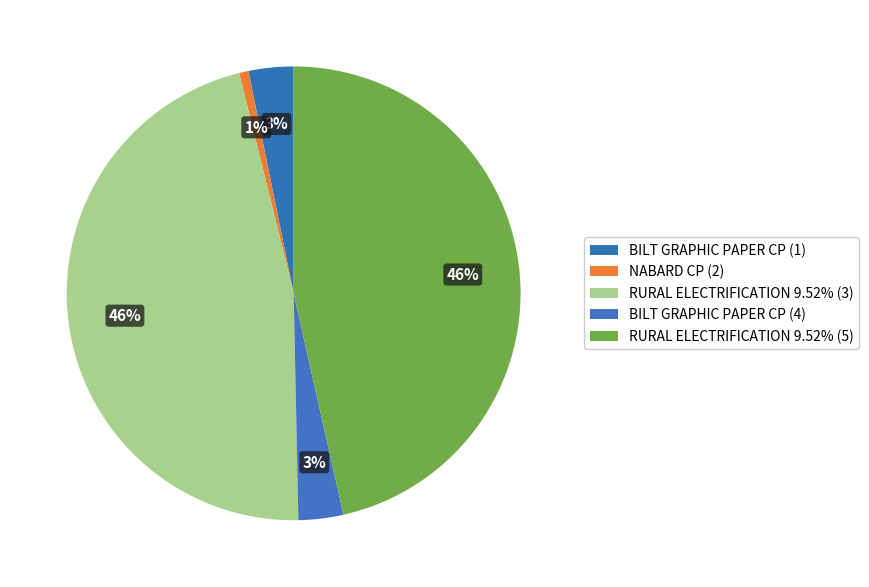

How many slices are in this pie chart?

5